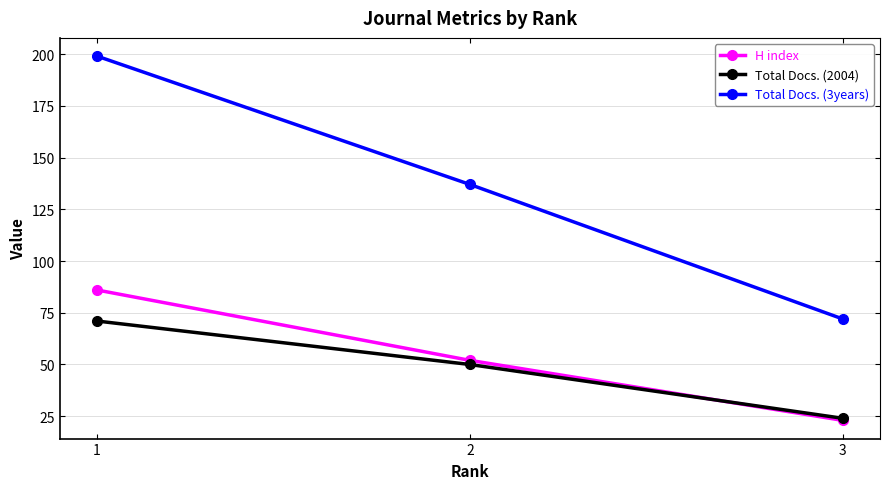

What is the total value across all series at 1?

356